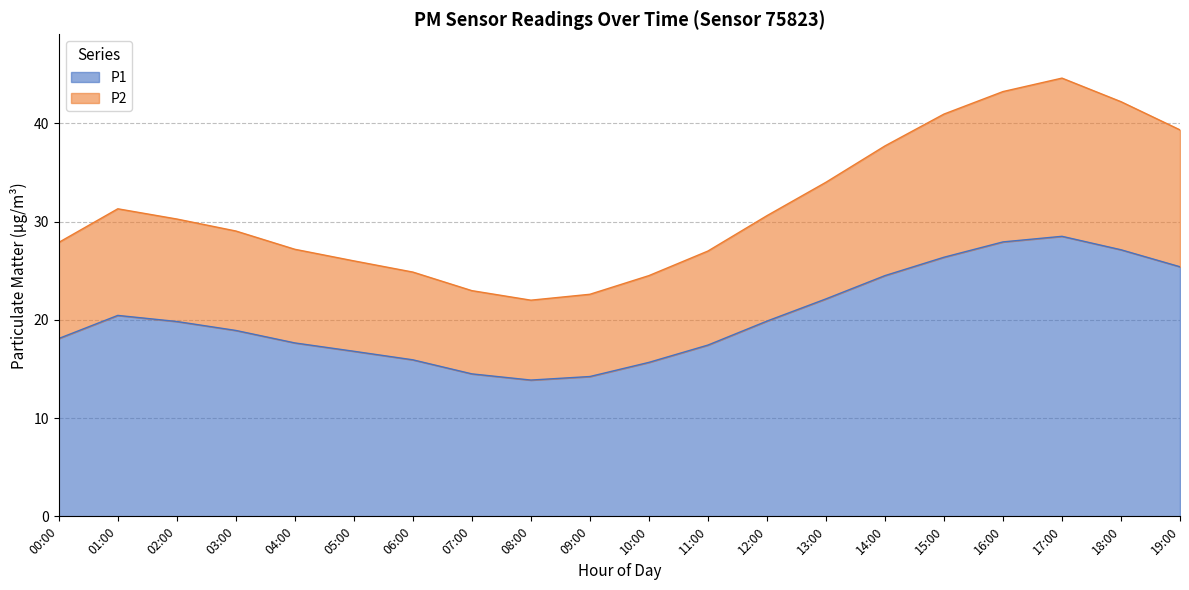

True or false: P2 has a value of 39.3 at 19:00.

True